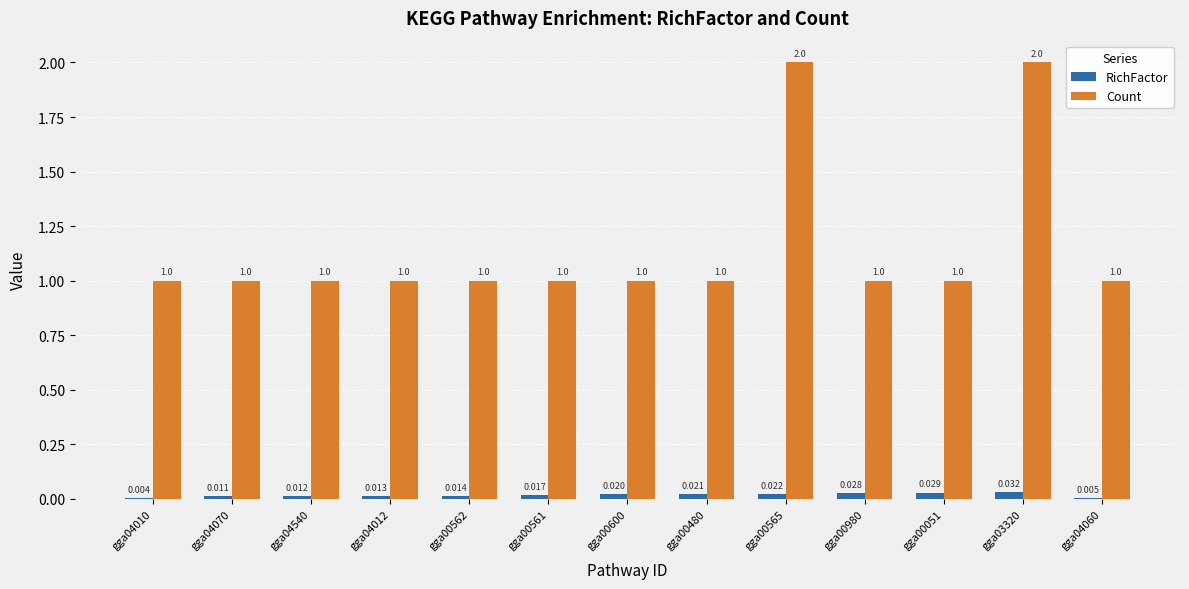

Between gga00600 and gga03320, which series saw the biggest shift?

Count